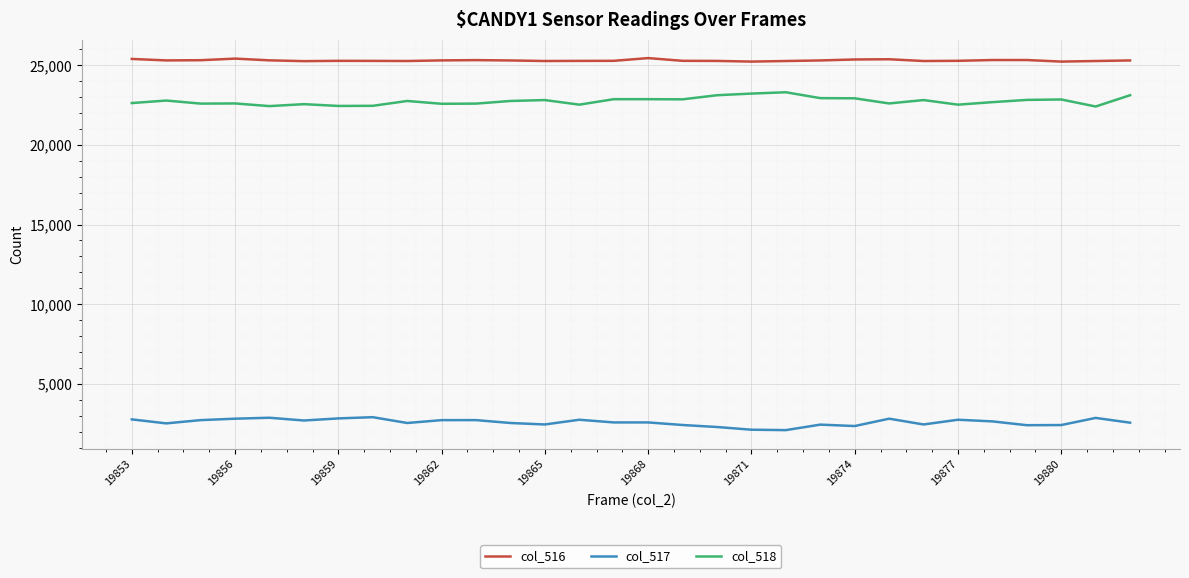

True or false: col_516 and col_518 intersect in this chart.

False